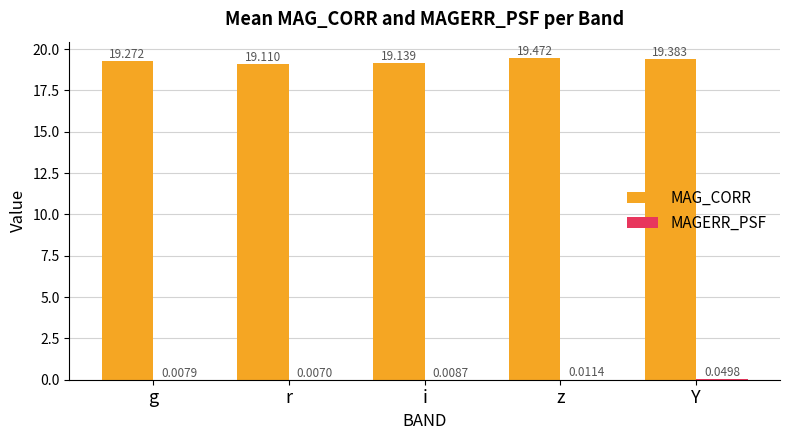

Between g and i, which series saw the biggest shift?

MAG_CORR